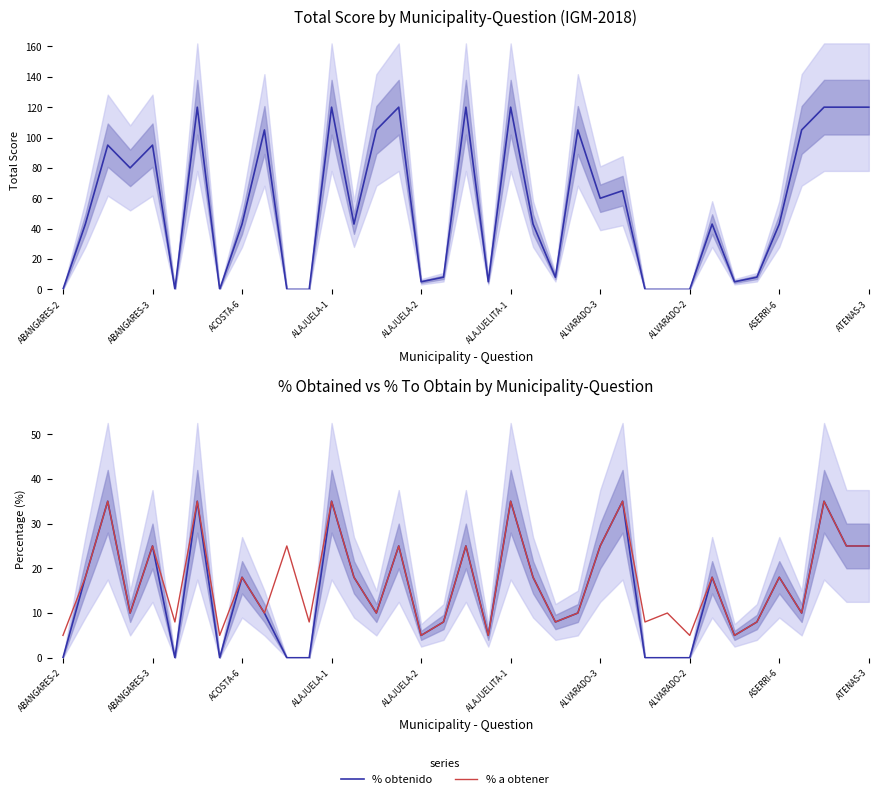

What is the difference between the maximum and minimum values in the % a obtener series?

30